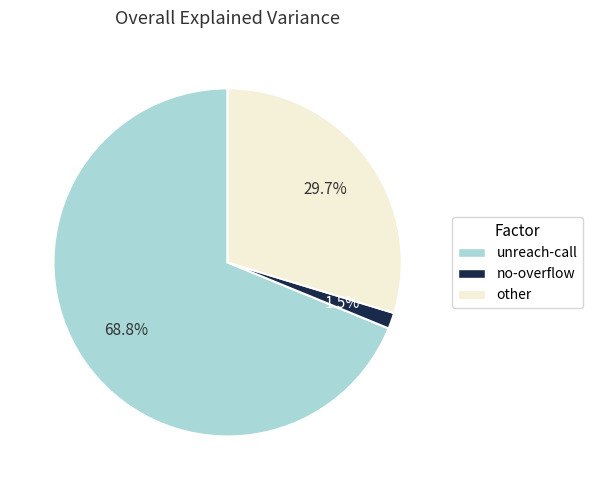

What percentage is the unreach-call slice, to the nearest percent?

69%